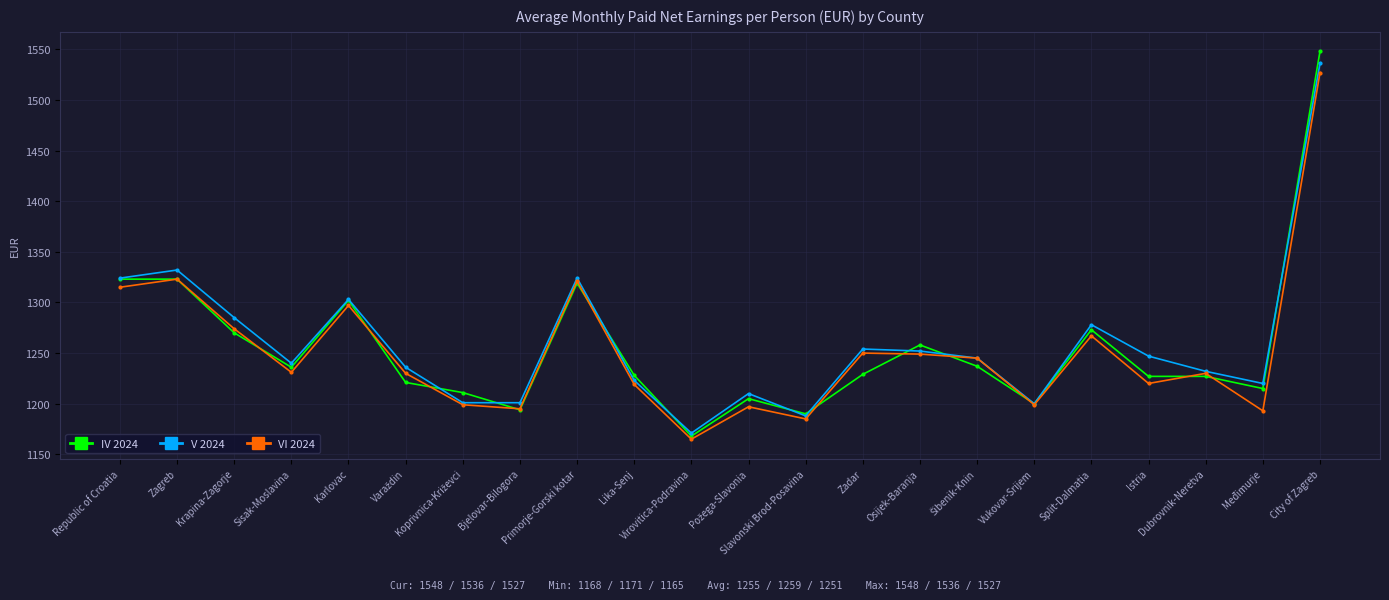

List the series in order of their overall mean, lowest first.

VI 2024, IV 2024, V 2024